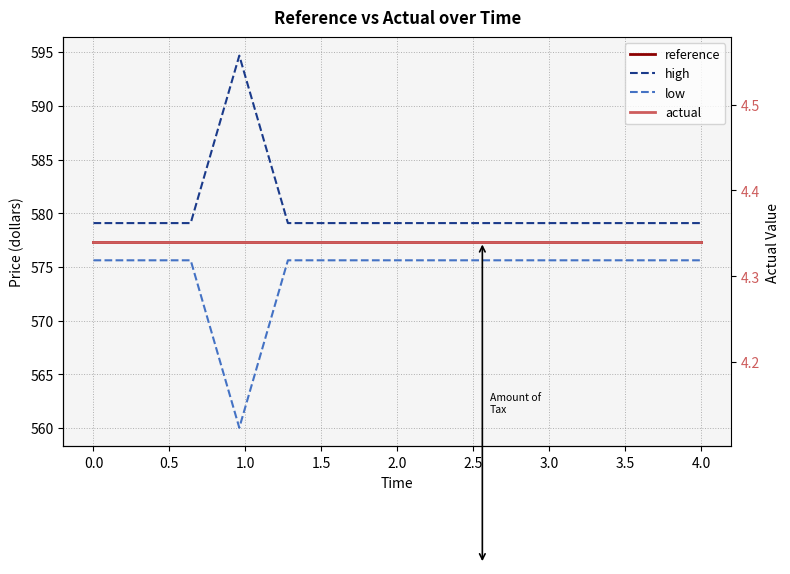

True or false: reference has more than 1 interior local peaks.

False